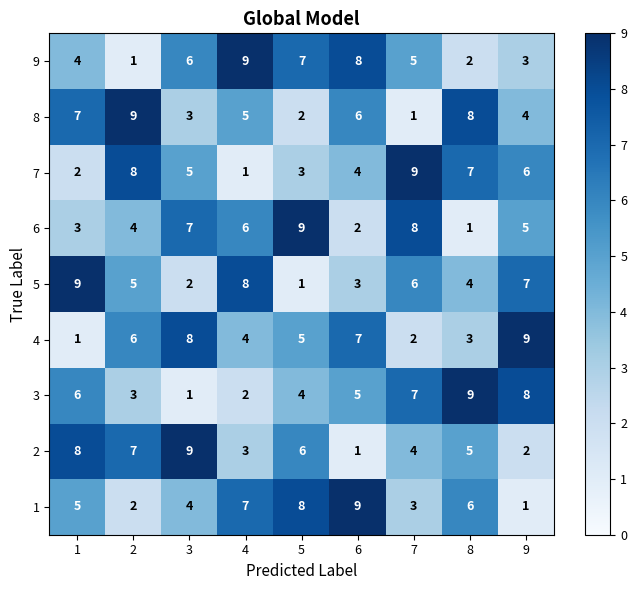

The value of 1 at 3 is 4. True or false?

True